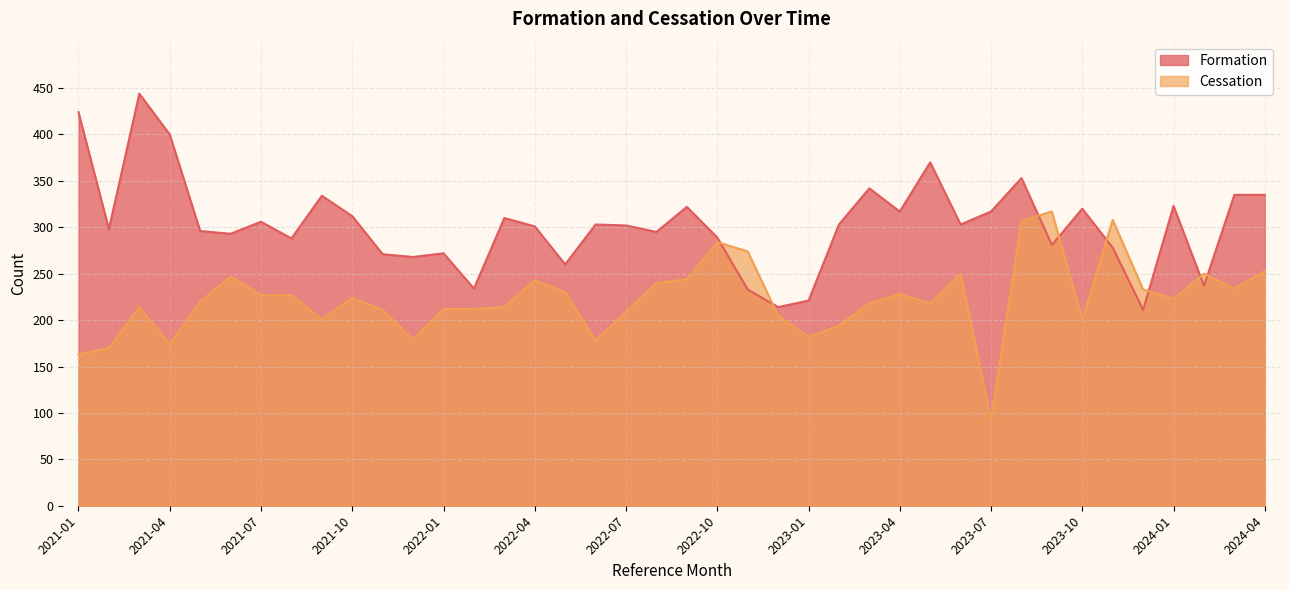

The value of Formation at 2022-09 is 165. True or false?

False